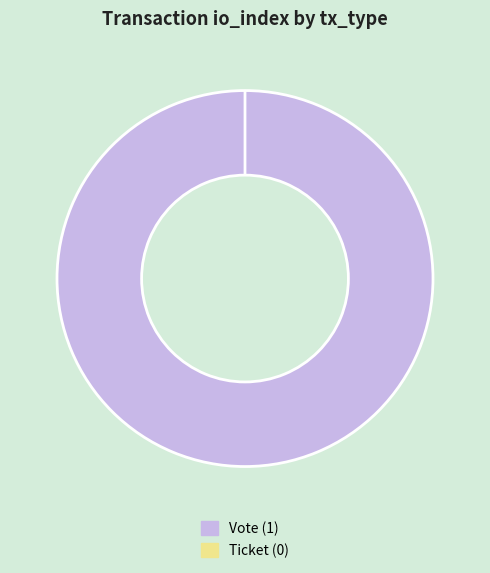

Is Vote the majority of the pie?

Yes